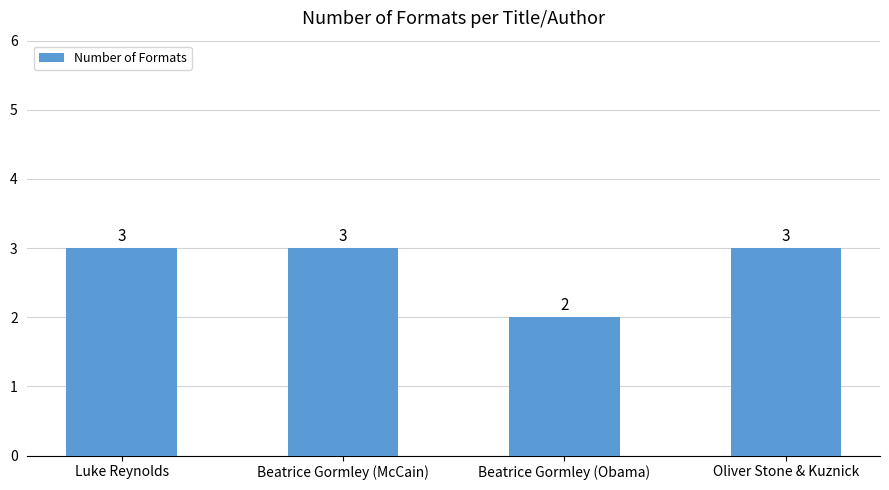

What is the sum of all values?

11